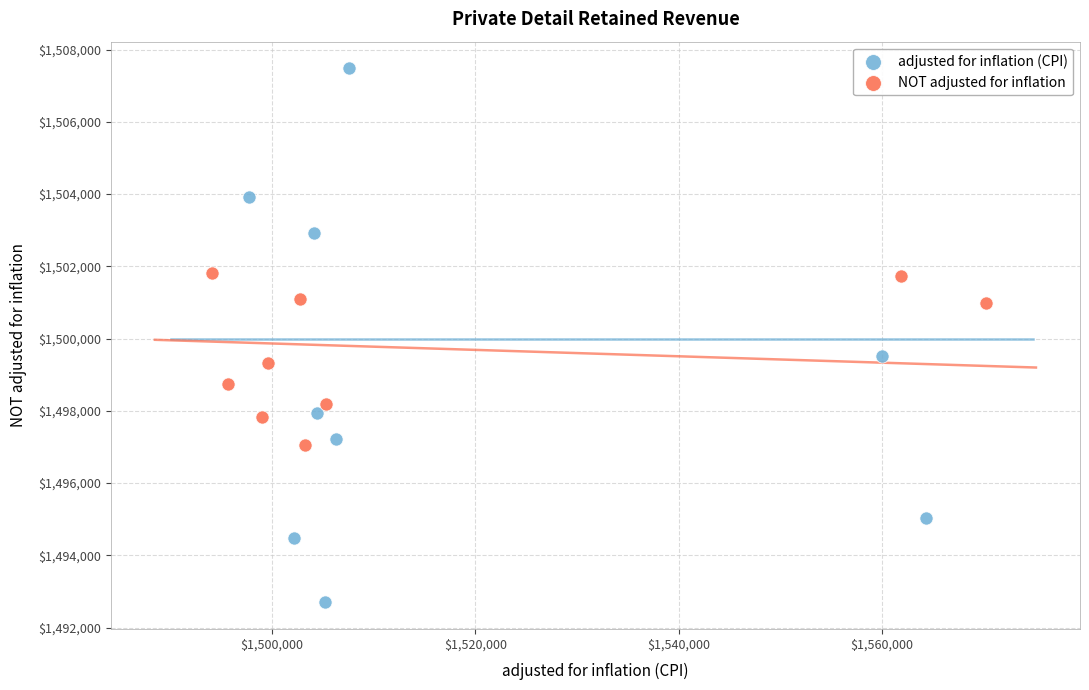

Which series reaches the minimum Y coordinate?

adjusted for inflation (CPI)